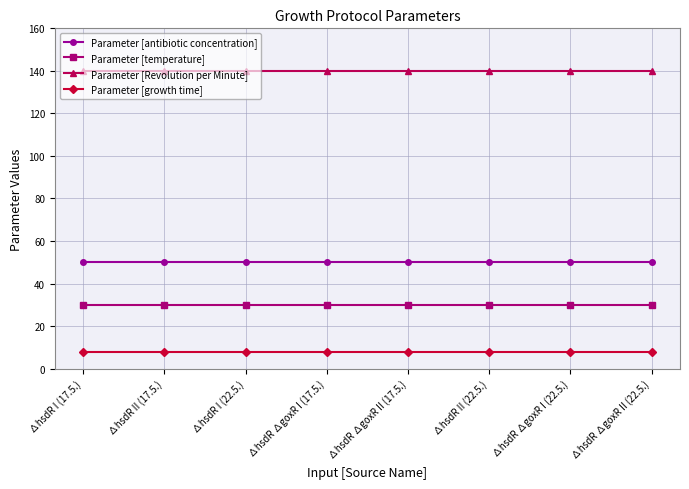

True or false: Parameter [Revolution per Minute] has a value of 190 at ∆hsdR ∆goxR II (22.5.).

False